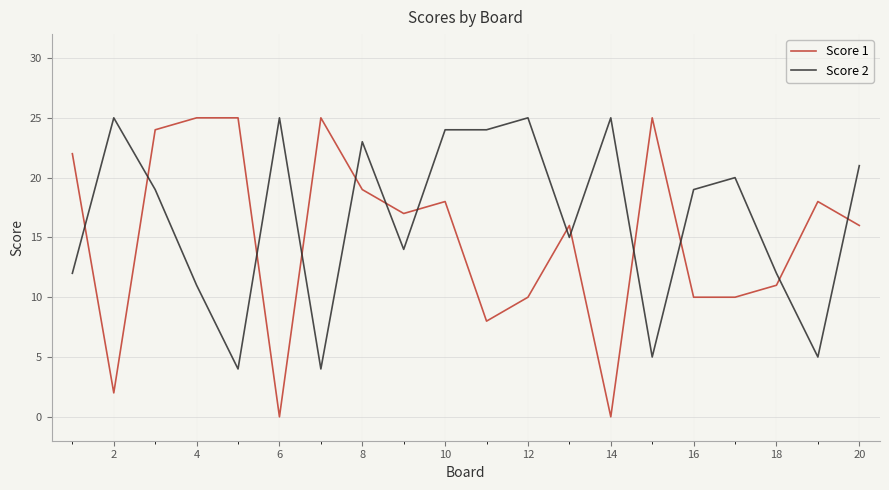

List the series in order of their overall mean, lowest first.

Score 1, Score 2